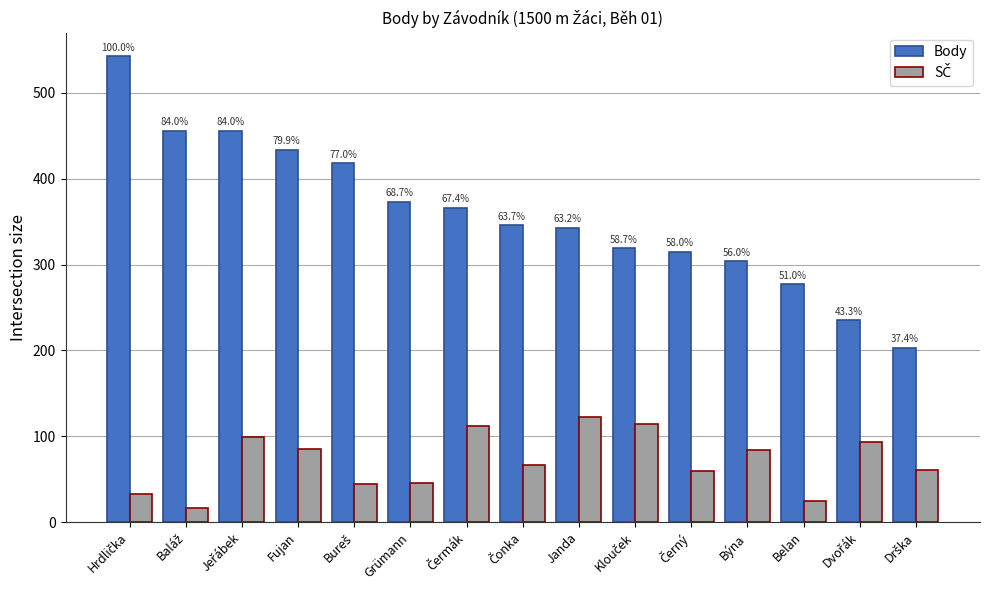

Between Grümann and Belan, which series saw the biggest shift?

Body